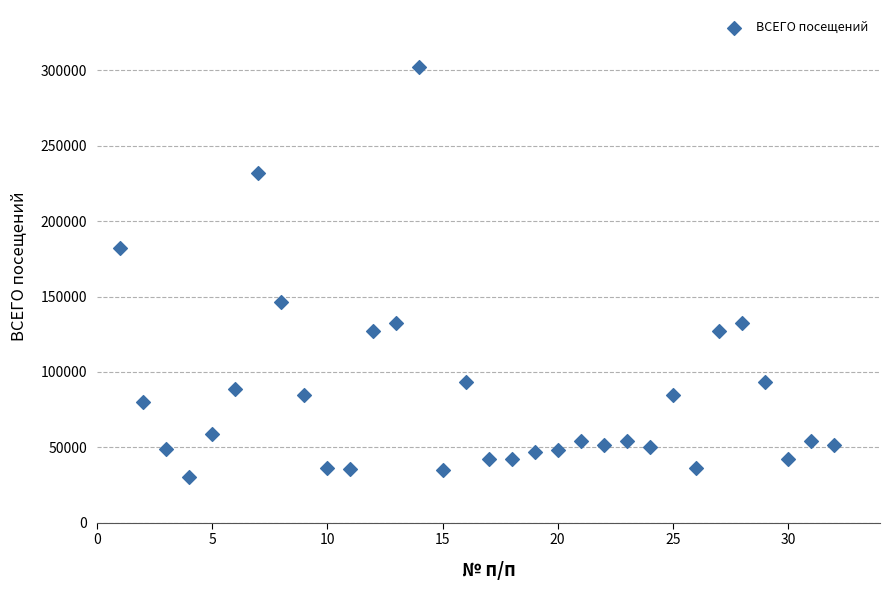

What is the range of Y values (max minus min)?

271734